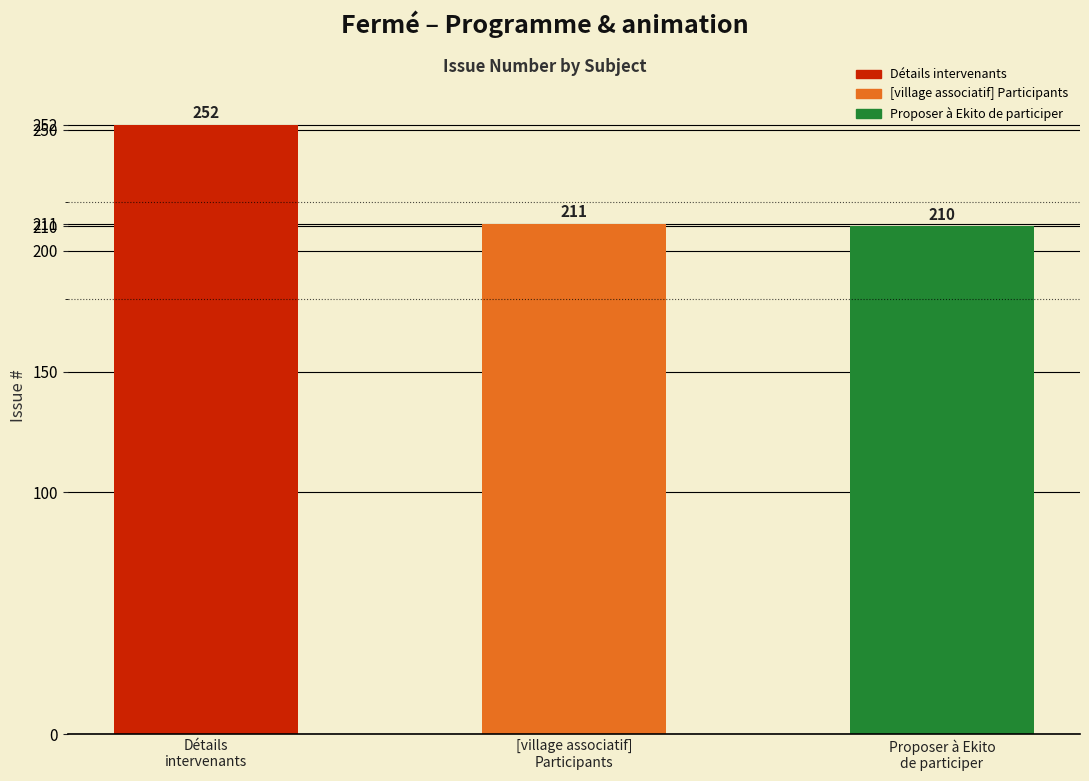

Reading right to left, what are all the values shown in this chart?

210	211	252